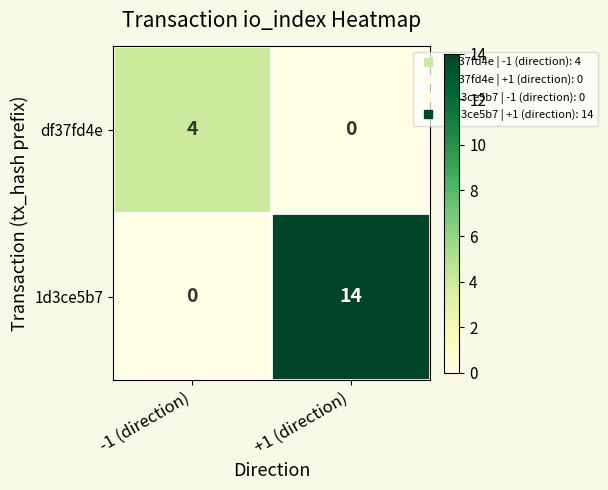

The df37fd4e series shows 1 at -1 (direction). True or false?

False